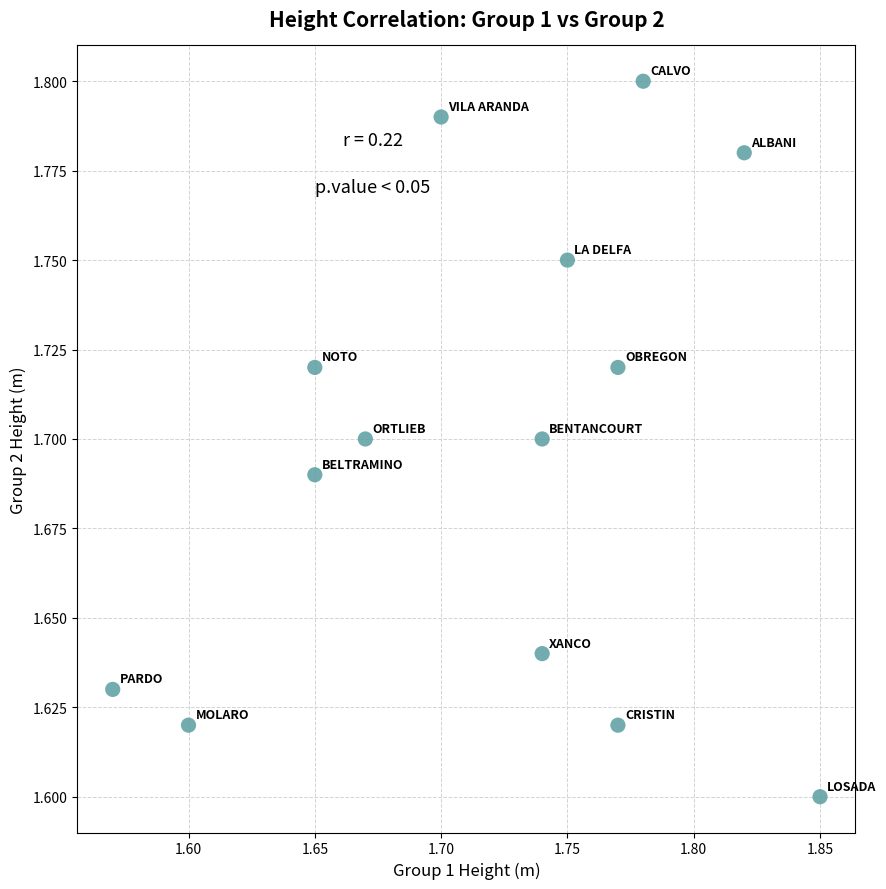

Count the number of points in this scatter plot.

14